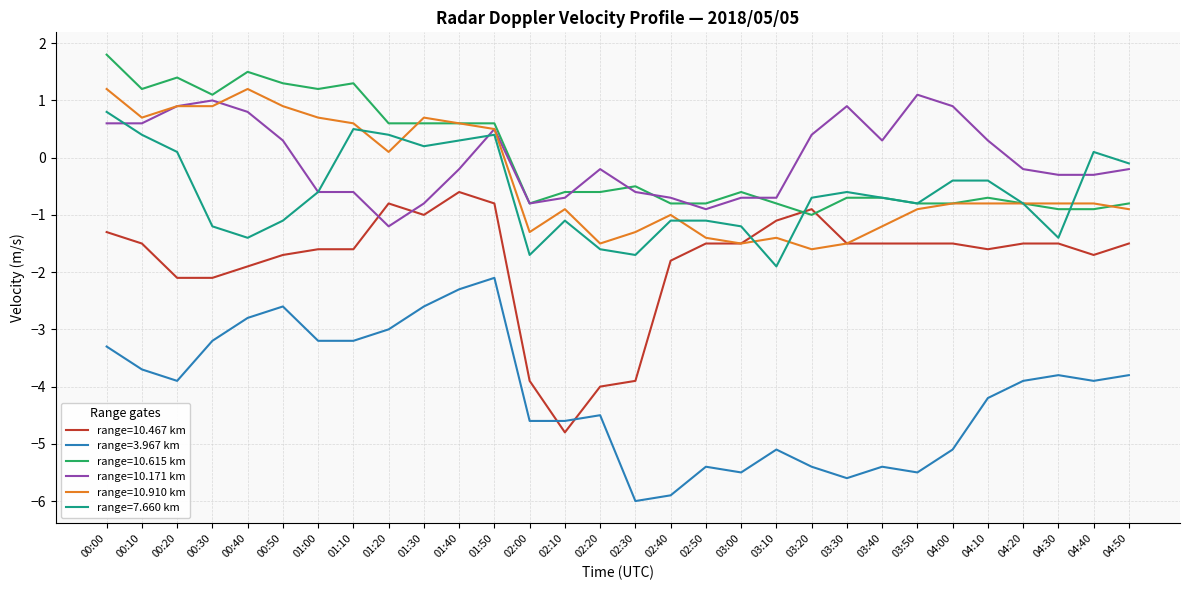

What is the total value across all series at 01:30?

-2.9